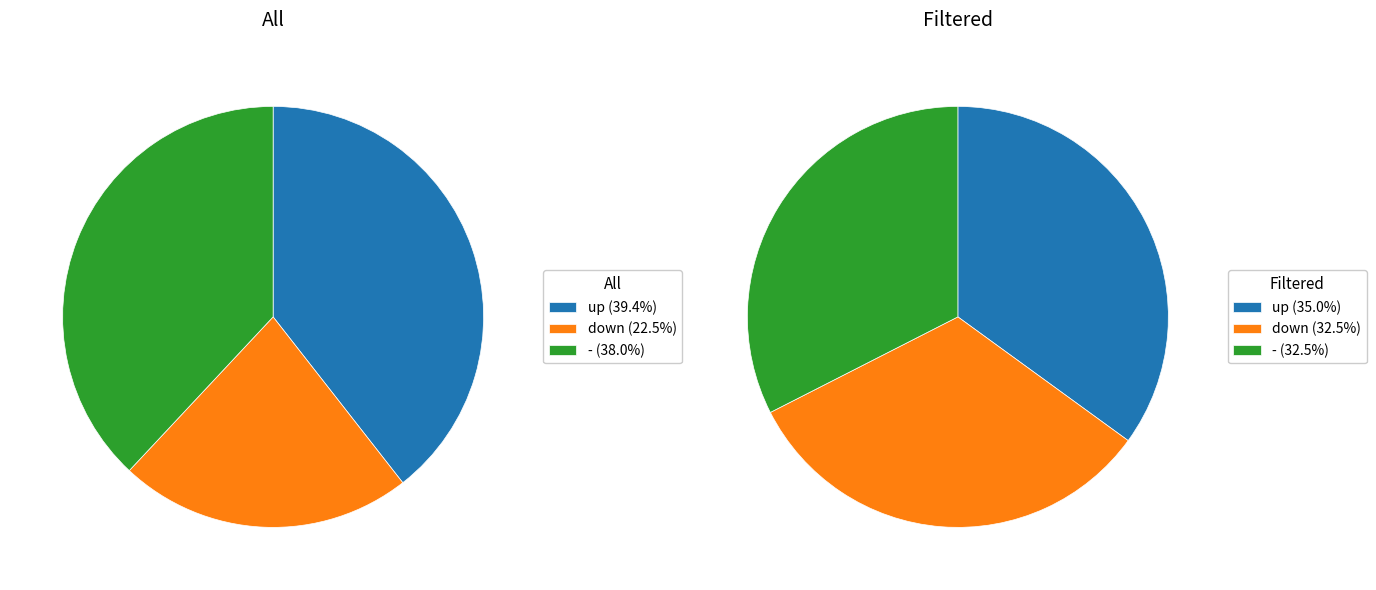

The up slice represents 39% of the pie. True or false?

True